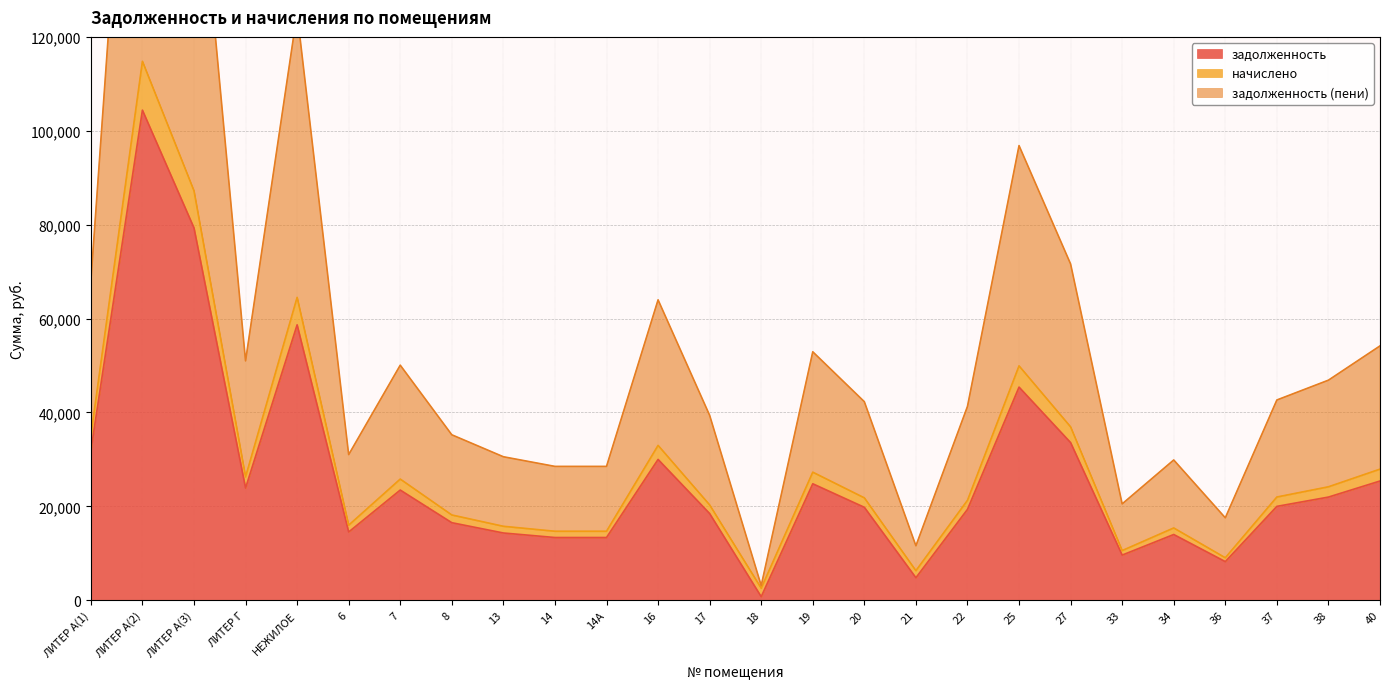

What is the label of the 11th point from the right?

20